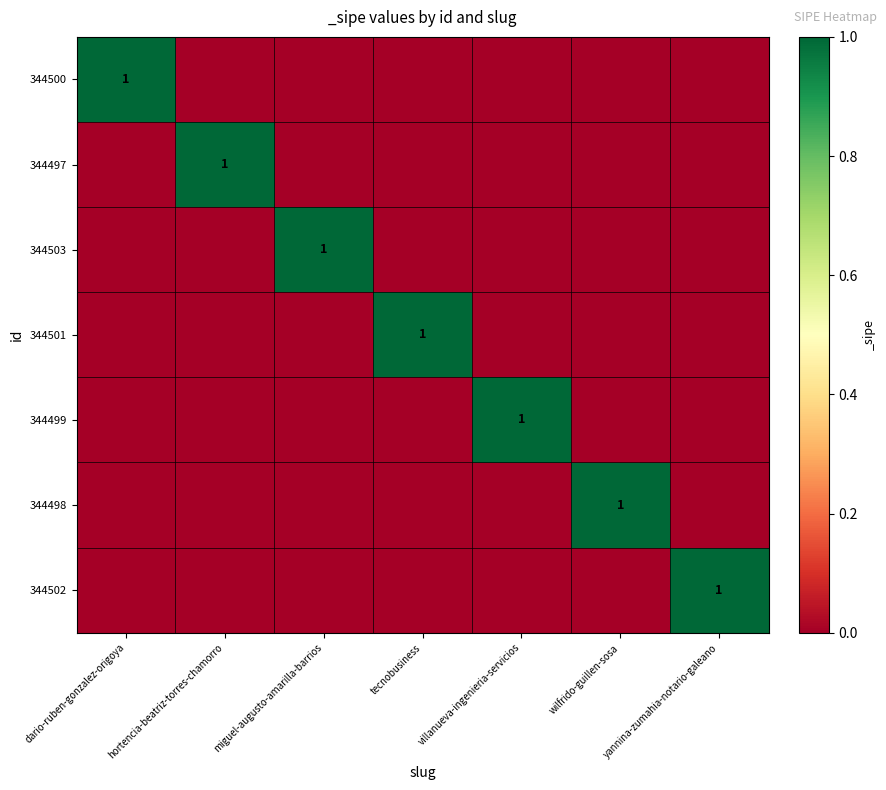

True or false: 344502 has a value of 1 at yannina-zumahia-notario-galeano.

True